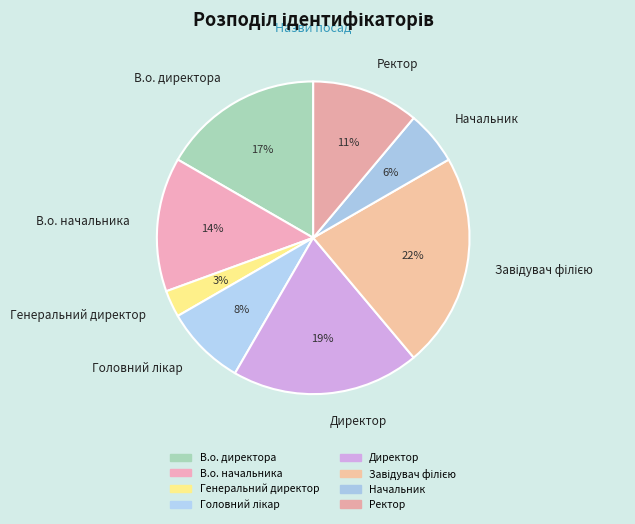

Which slice is the smallest?

Генеральний директор